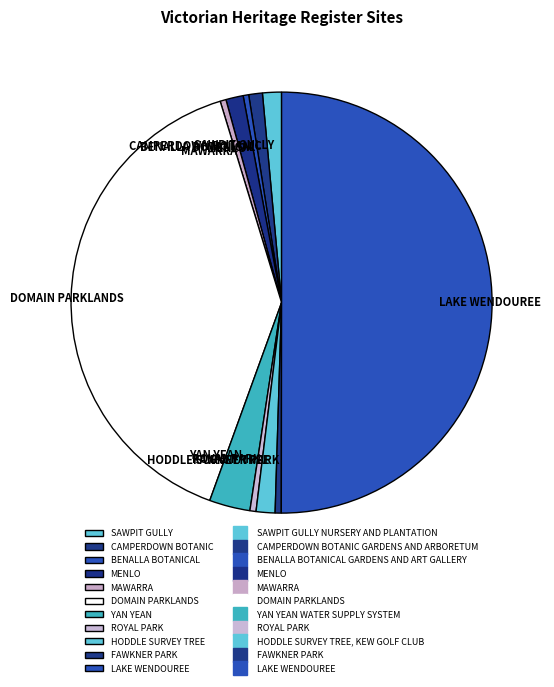

The YAN YEAN slice represents 13% of the pie. True or false?

False